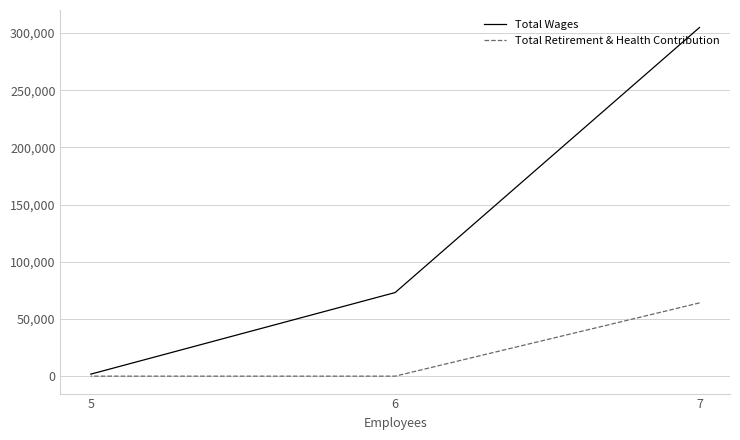

What is the greatest value displayed?

304833